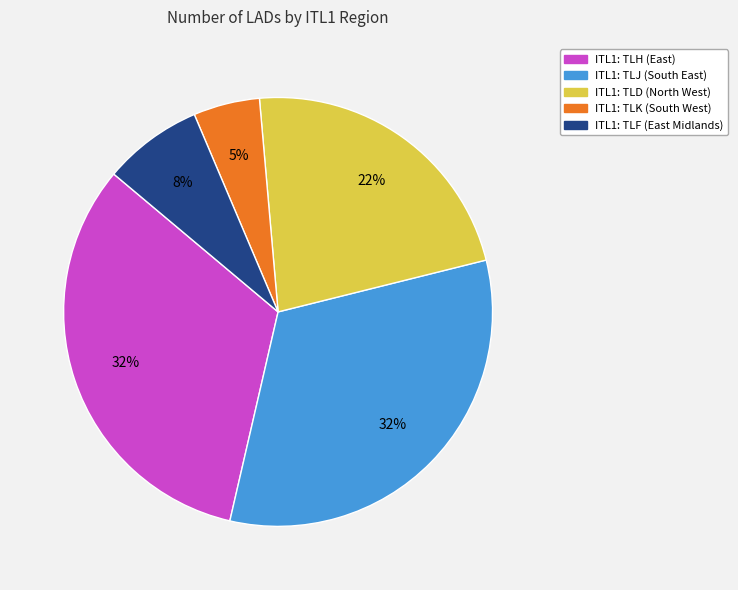

Is there any slice that represents more than half of the pie?

No